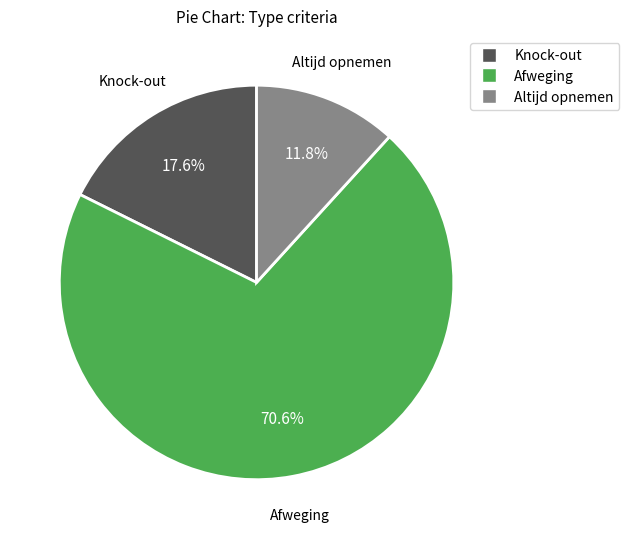

What portion of the pie excludes Afweging?

29.4%